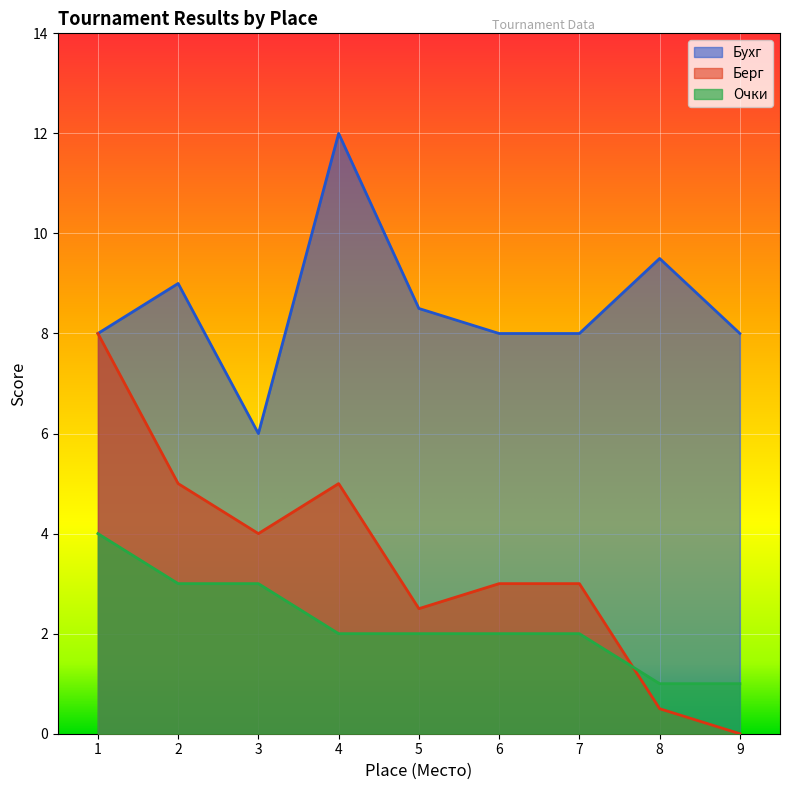

Rank the categories by Берг value from highest to lowest.

1, 2, 4, 3, 6, 7, 5, 8, 9